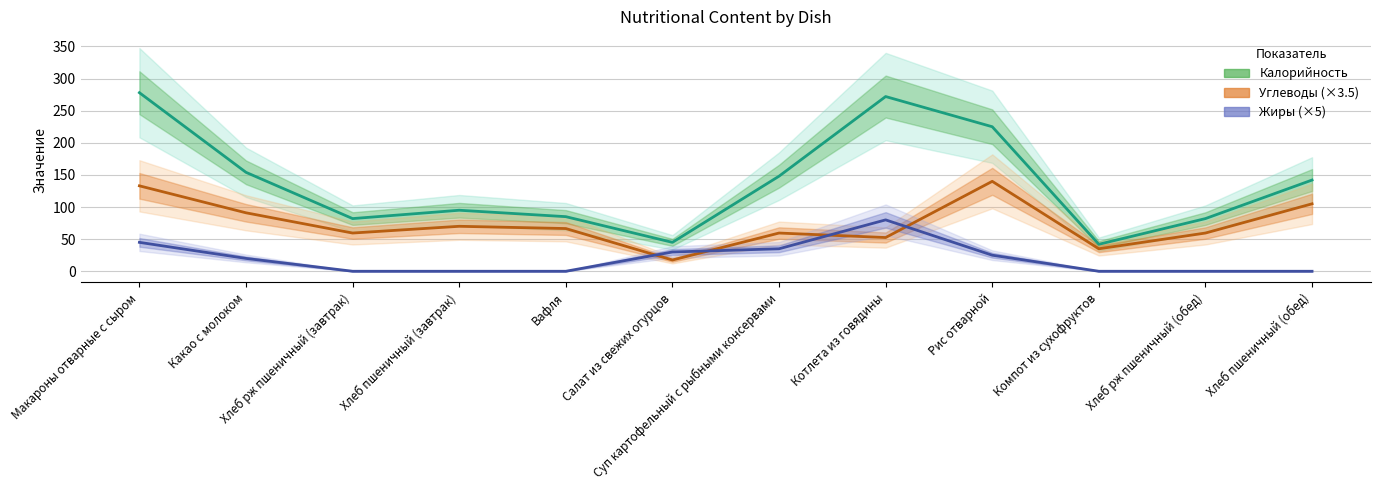

Is this an area chart (filled region under the line)?

No